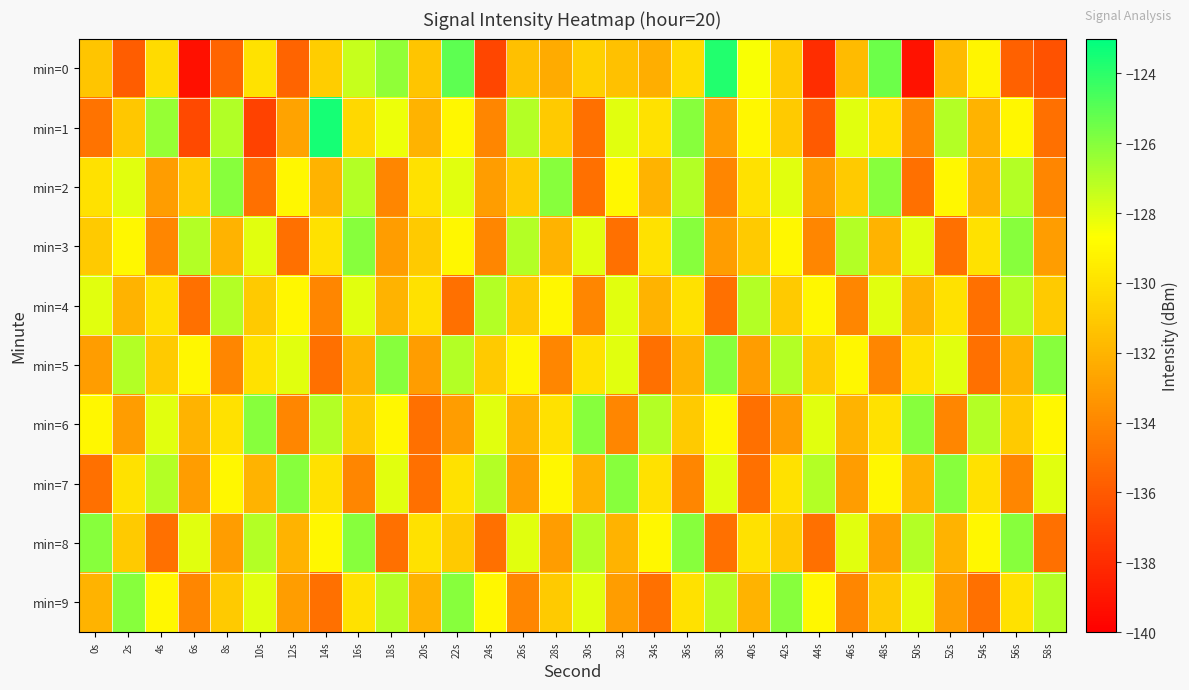

How many distinct data groups are displayed?

10